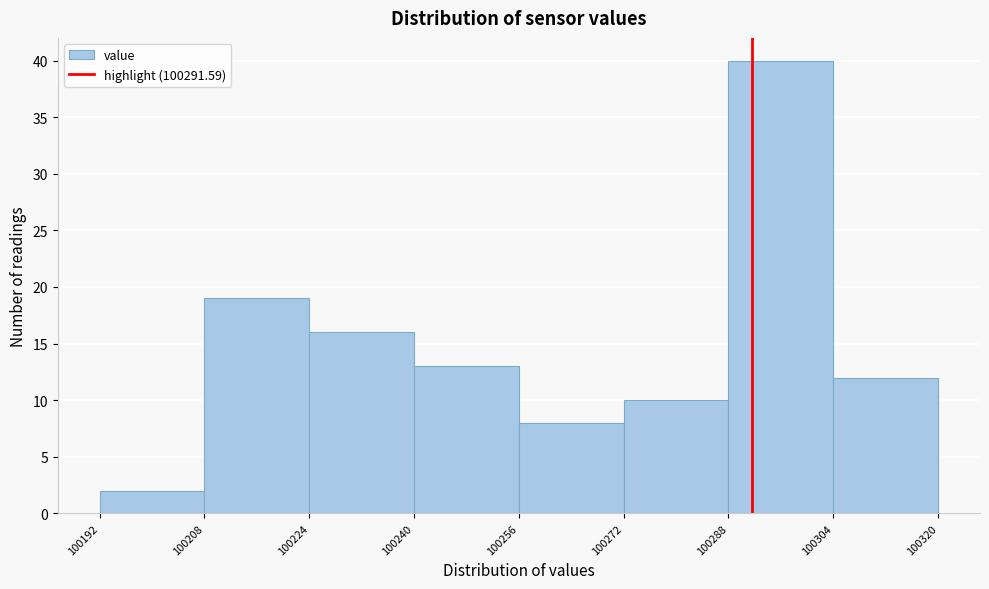

What is the height of the bar covering 100224 to 100240 on the x-axis? The values are not printed on the chart, so give them approximately, as read against the axis.

16